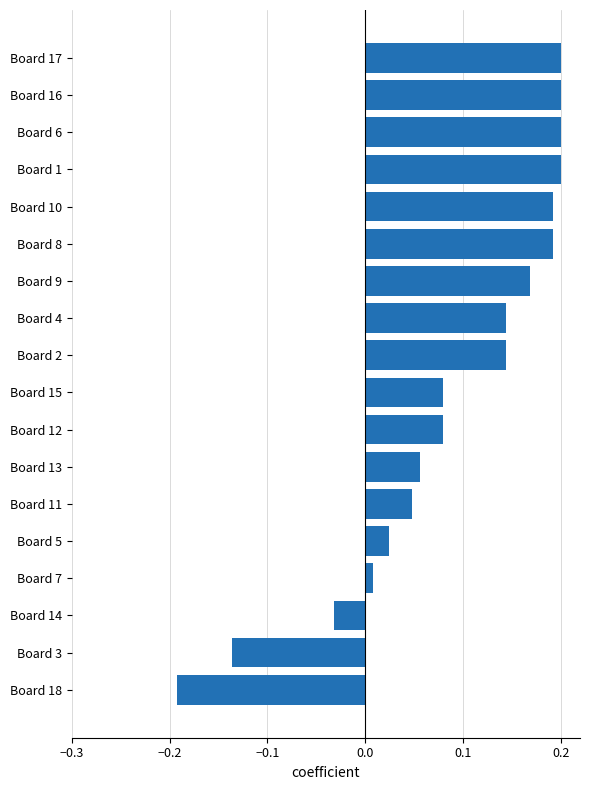

What is the sum of the values at Board 17 and Board 2?

0.3